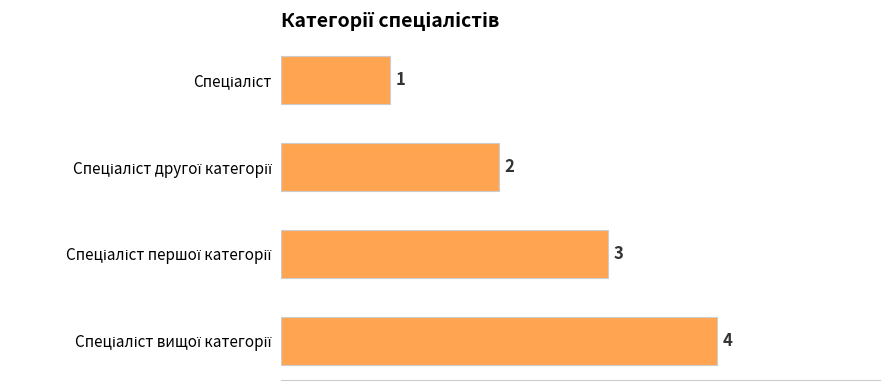

What is the sum of all values?

10